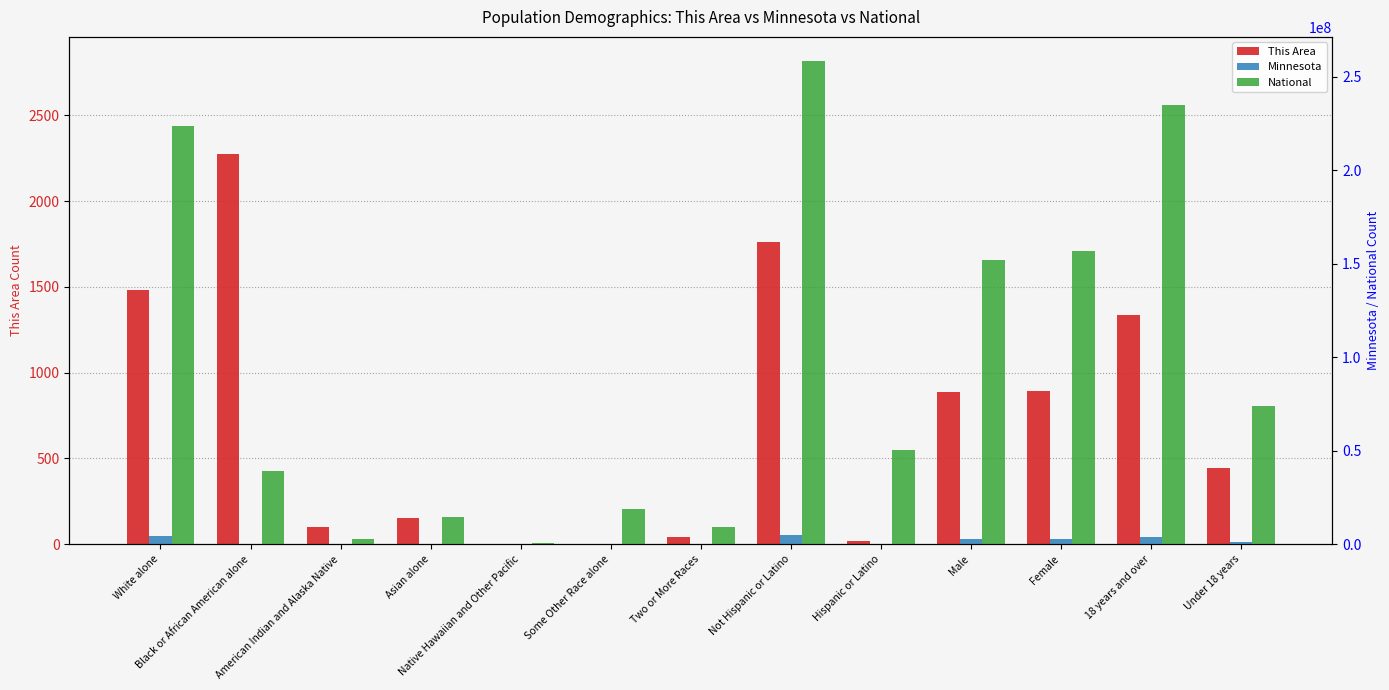

Reading right to left, transcribe all the data shown in this chart.

This Area: Under 18 years=445	18 years and over=1336	Female=891	Male=890	Hispanic or Latino=17	Not Hispanic or Latino=1764	Two or More Races=44	Some Other Race alone=0	Native Hawaiian and Other Pacific=0	Asian alone=151	American Indian and Alaska Native=101	Black or African American alone=2274	White alone=1483
Minnesota: Under 18 years=1284063	18 years and over=4019862	Female=2671793	Male=2632132	Hispanic or Latino=258	Not Hispanic or Latino=5053667	Two or More Races=125145	Some Other Race alone=103000	Native Hawaiian and Other Pacific=2156	Asian alone=214234	American Indian and Alaska Native=60916	Black or African American alone=412	White alone=4524062
National: Under 18 years=74181467	18 years and over=234564071	Female=156964212	Male=151781326	Hispanic or Latino=50477594	Not Hispanic or Latino=258267944	Two or More Races=9009073	Some Other Race alone=19107368	Native Hawaiian and Other Pacific=540013	Asian alone=14674252	American Indian and Alaska Native=2932248	Black or African American alone=38929319	White alone=223553265